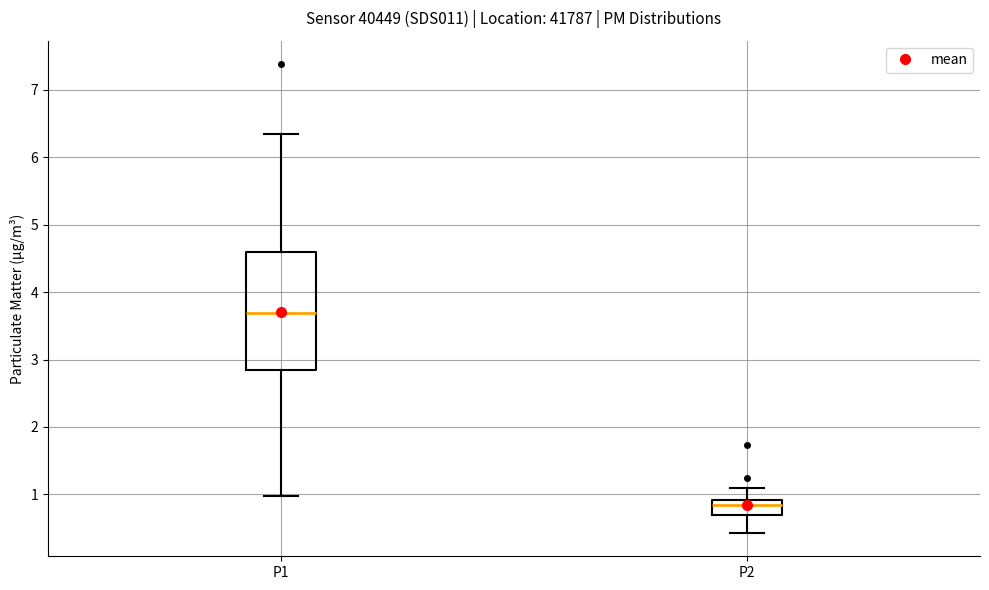

Where does the upper whisker of the box for P2 end on the y-axis? The values are not printed on the chart, so give them approximately, as read against the axis.

1.1